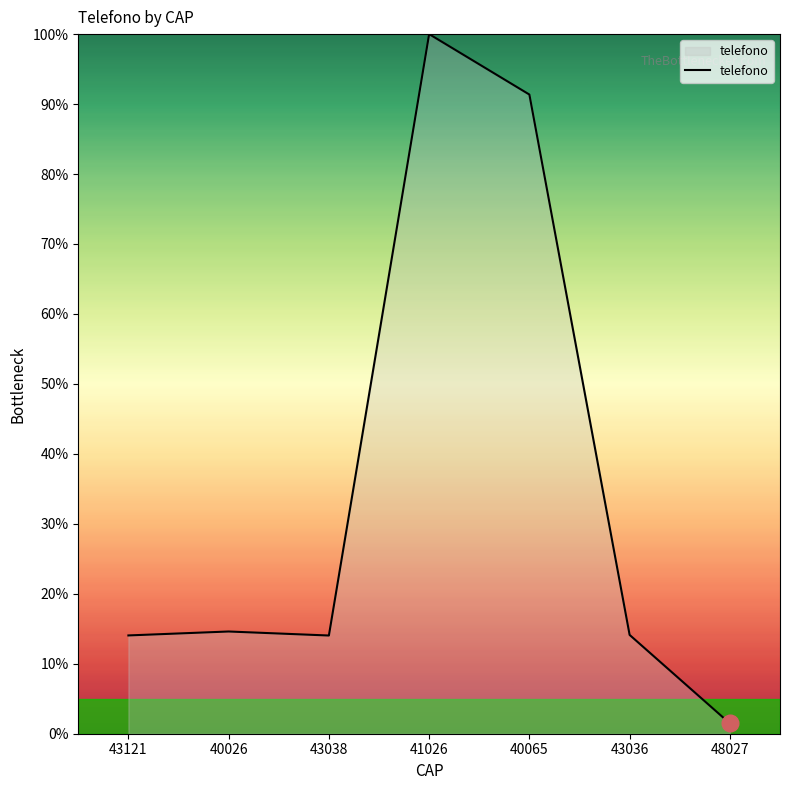

Does the chart display data point markers on the line(s)?

No